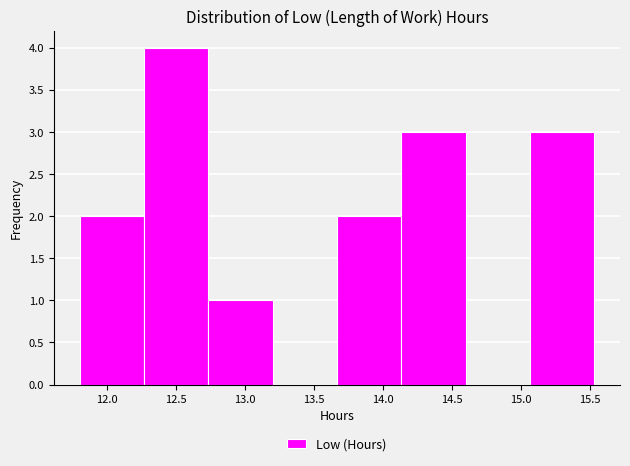

What is the height of the bar covering 14.15 to 14.60 on the x-axis? Neither the bar edges nor the heights are printed on the chart, so give them approximately, as read against the axes.

3